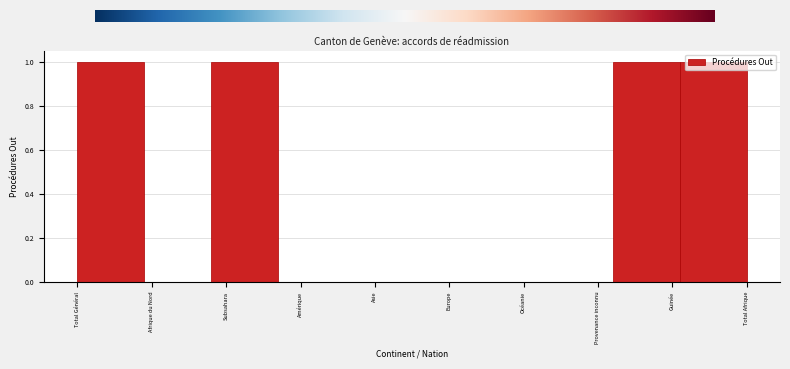

The value at Amérique is 0. True or false?

True